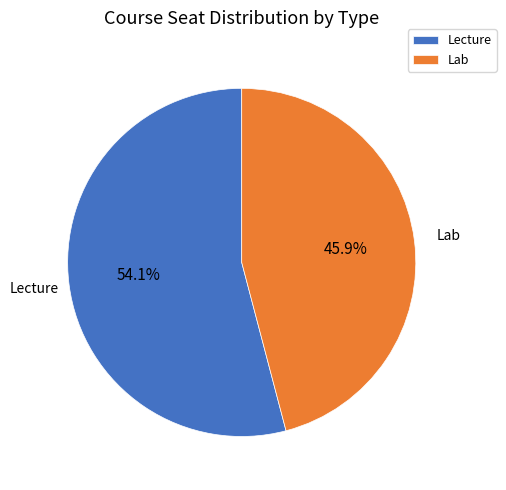

Rank the categories by value from highest to lowest.

Lecture, Lab